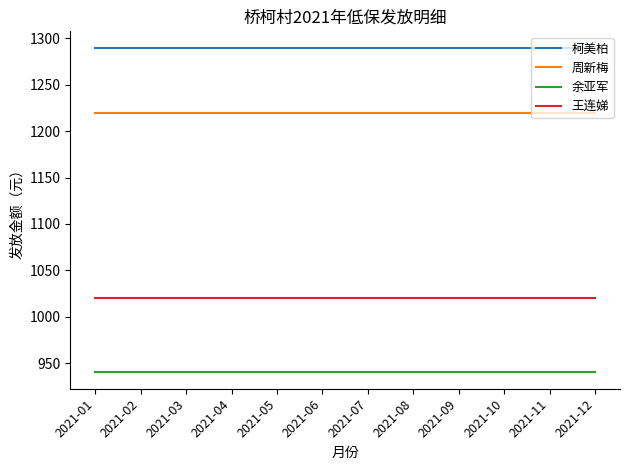

What is the total value across all series at 2021-10?

4470